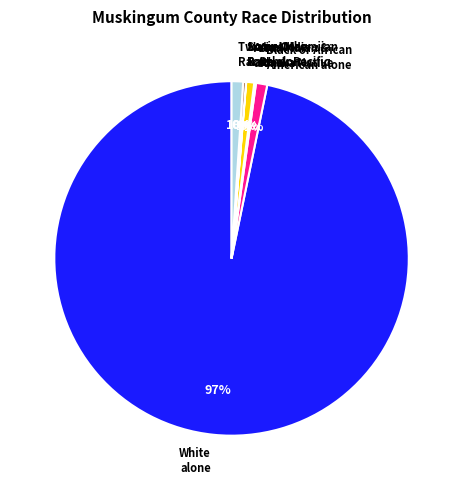

What percentage is the White alone slice, to the nearest percent?

97%